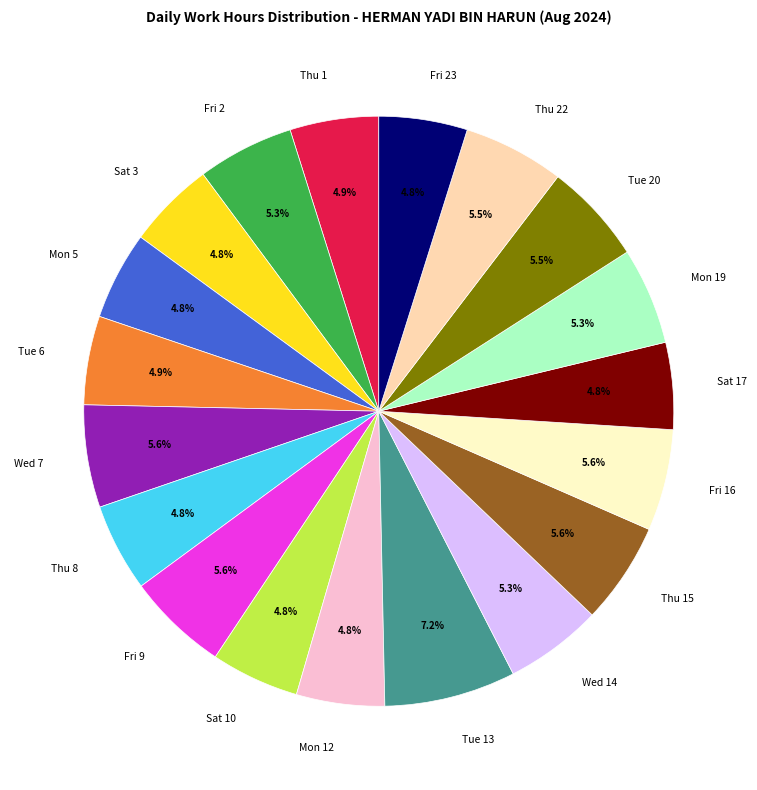

Approximately how many times larger is the value at Fri 9 compared to Tue 13?

0.8